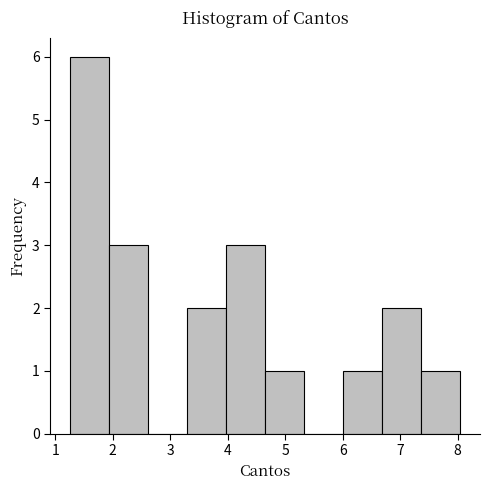

What is the height of the bar covering 7.37 to 8.05 on the x-axis? Neither the bar edges nor the heights are printed on the chart, so give them approximately, as read against the axes.

1